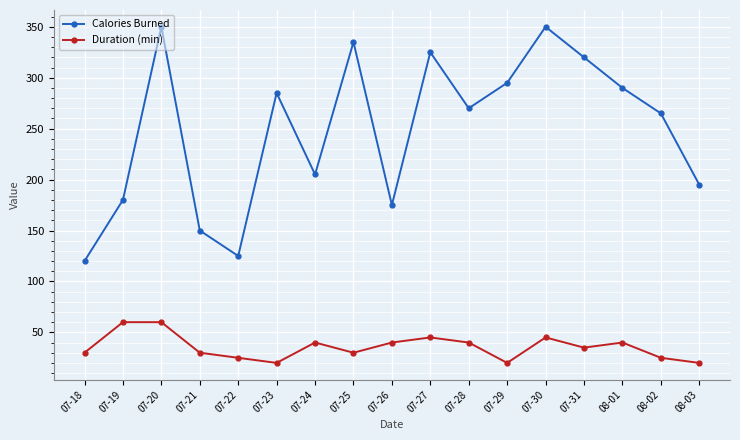

What is the spread (max minus min) of values at 07-29?

275